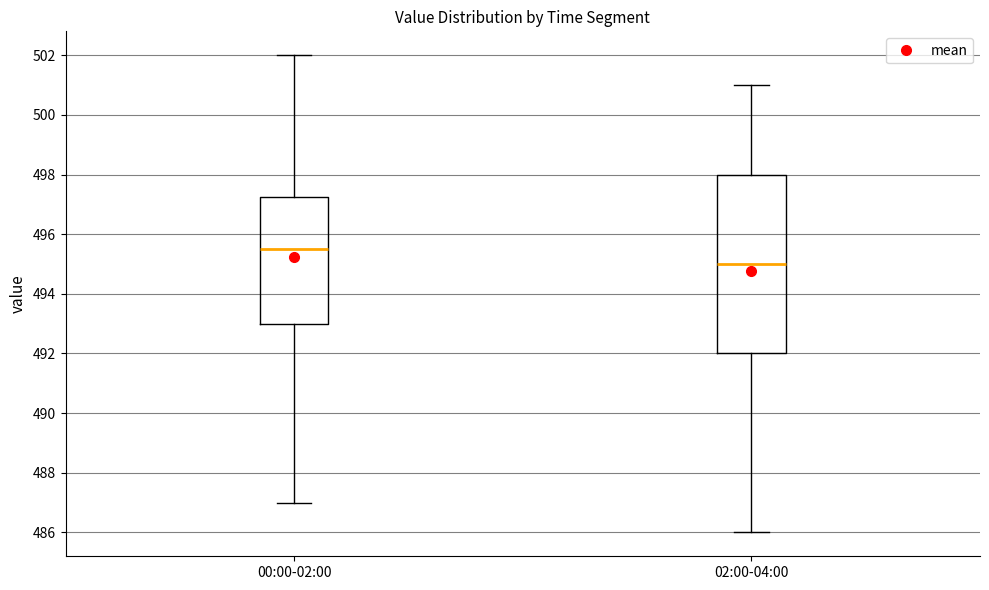

Reading left to right, transcribe this box plot: for each box, give where its median line is, the range the box spans, and where its two whiskers end, as read against the y-axis. The values are not printed on the chart, so give them approximately, as read against the axis.

00:00-02:00: median 495.6, box 493.0 to 497.2, whiskers 487.0 to 502.0
02:00-04:00: median 495.0, box 492.0 to 498.0, whiskers 486.0 to 501.0